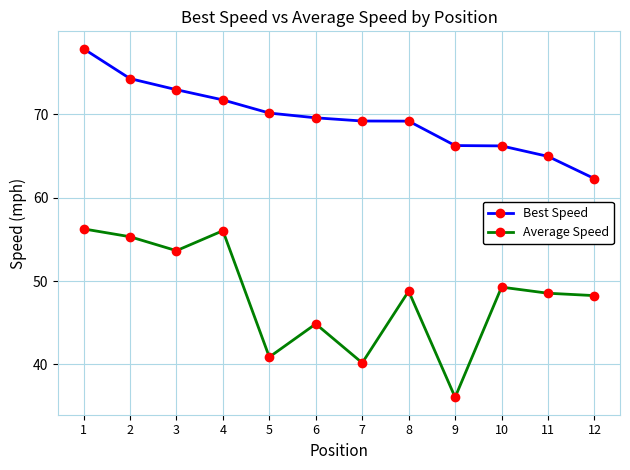

Is this an area chart (filled region under the line)?

No